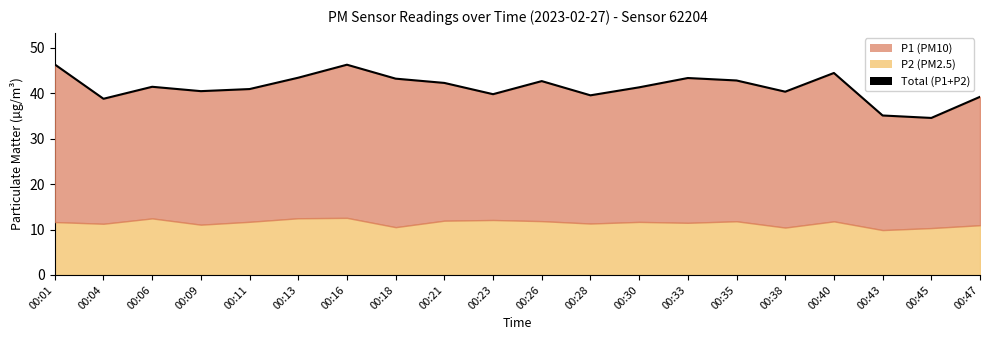

What is the minimum value shown in the chart?

34.6